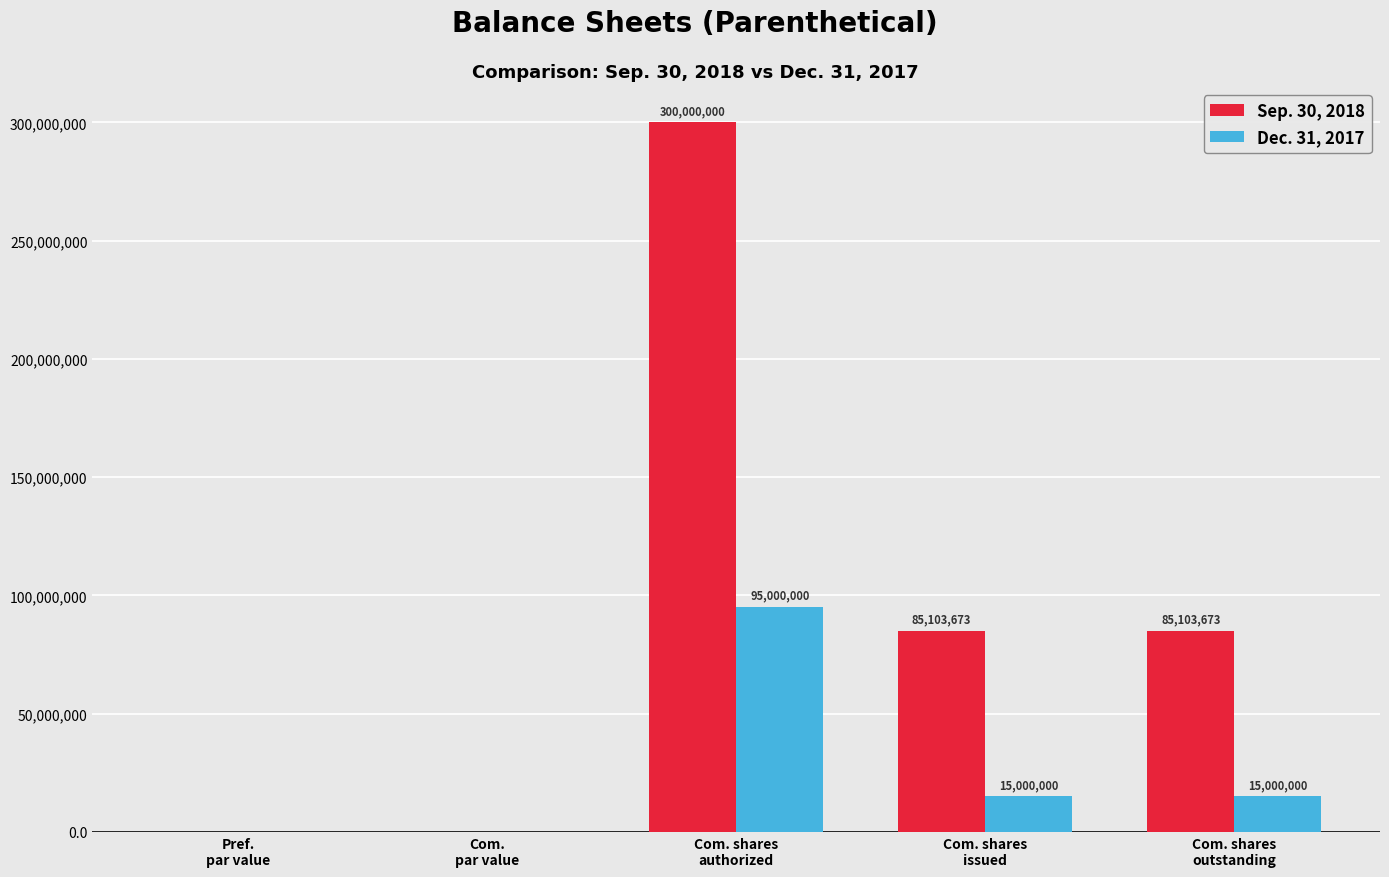

What is the maximum value for Sep. 30, 2018?

300000000.0